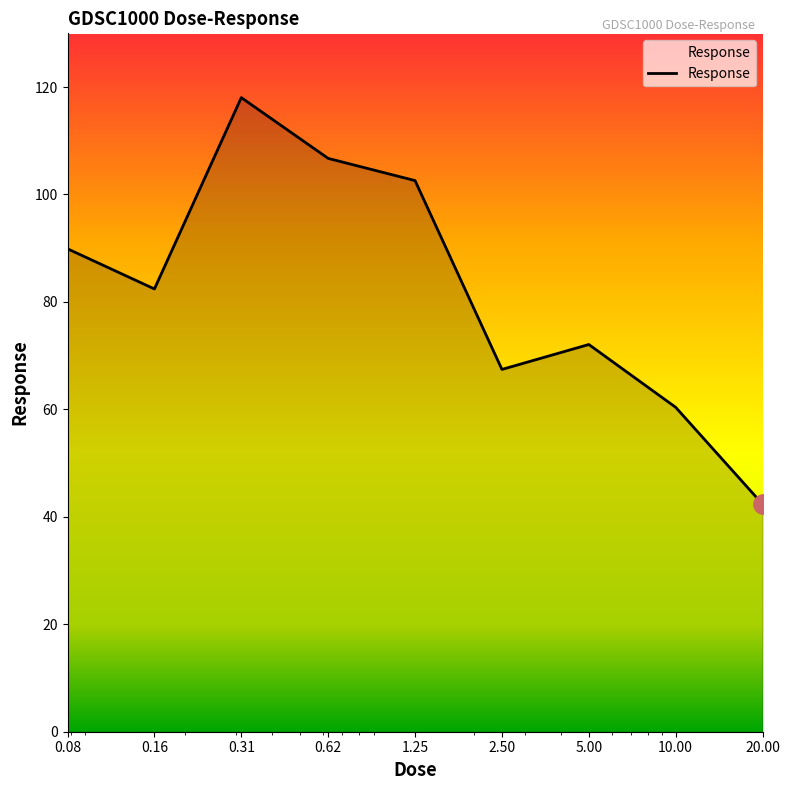

What is the smallest value displayed?

42.4